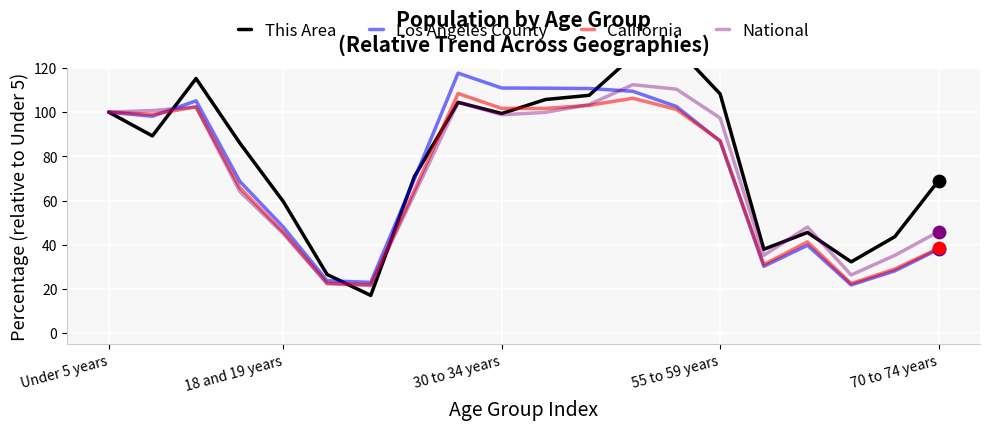

At how many categories does at least one series exceed 47?

15